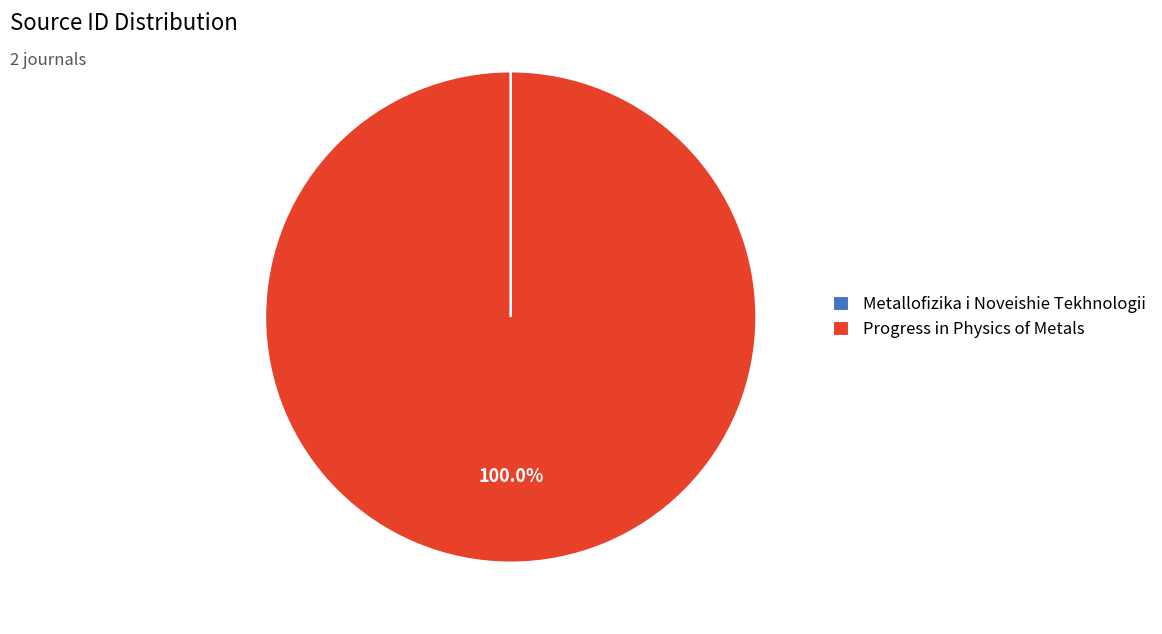

To the nearest percent, what is the difference between the largest and smallest slice percentages?

100%